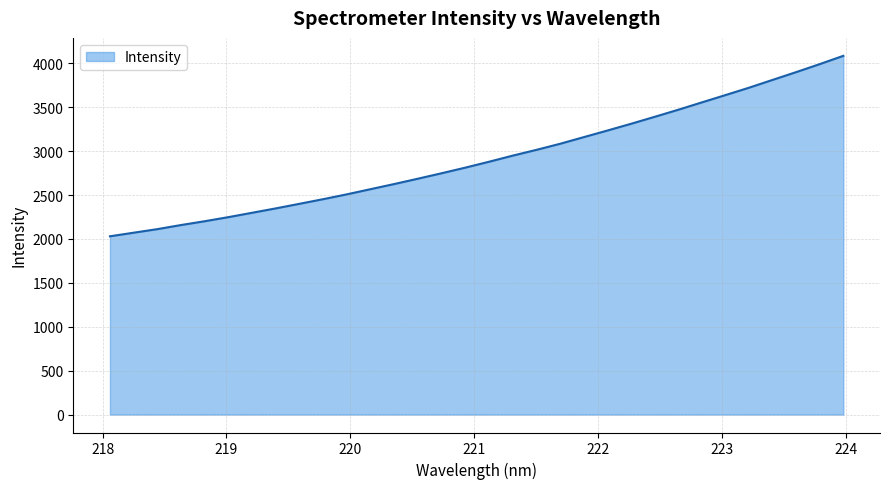

What is the difference between the maximum and minimum values?

2055.3